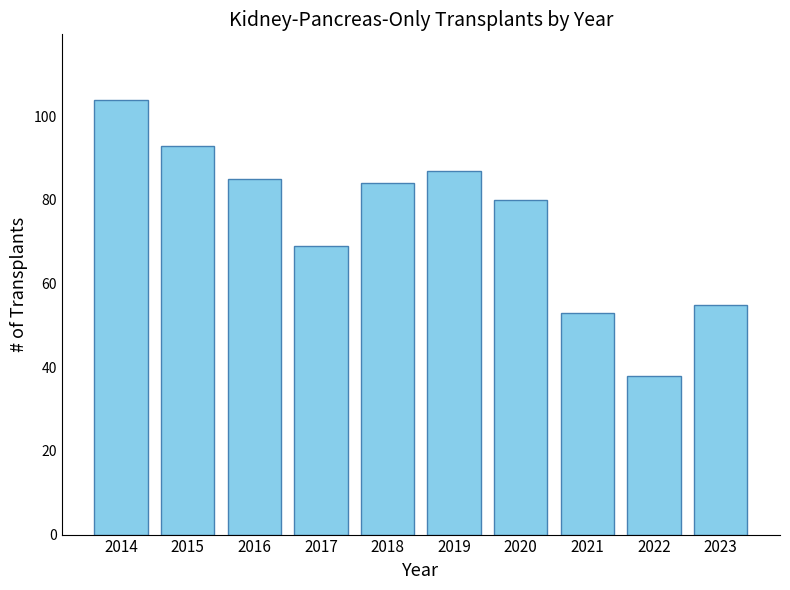

Reading left to right, list all the values displayed in this chart.

2014=104	2015=93	2016=85	2017=69	2018=84	2019=87	2020=80	2021=53	2022=38	2023=55